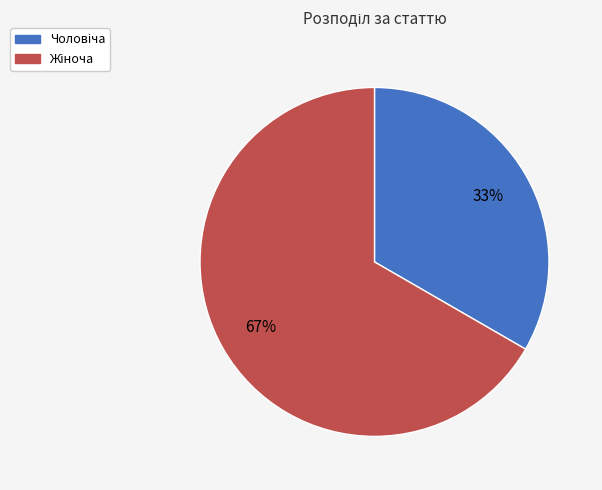

Does any single category account for the majority?

Yes